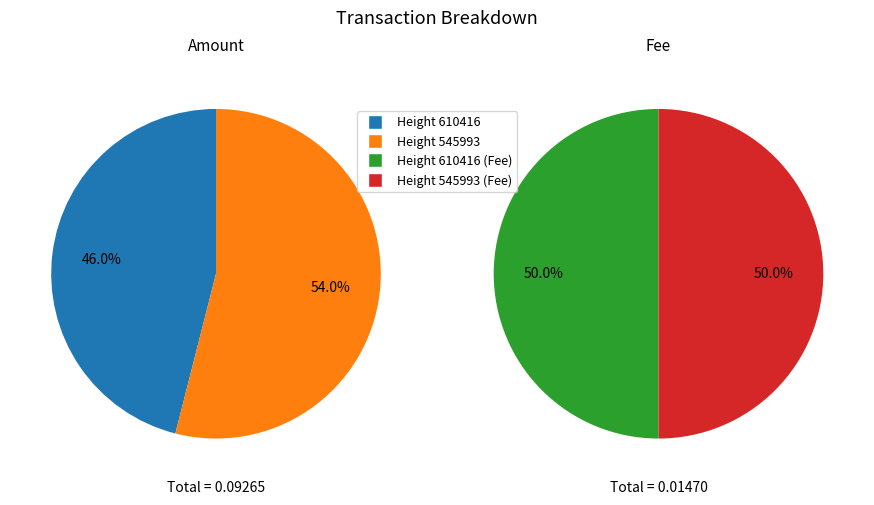

Which slice is the smallest?

610416